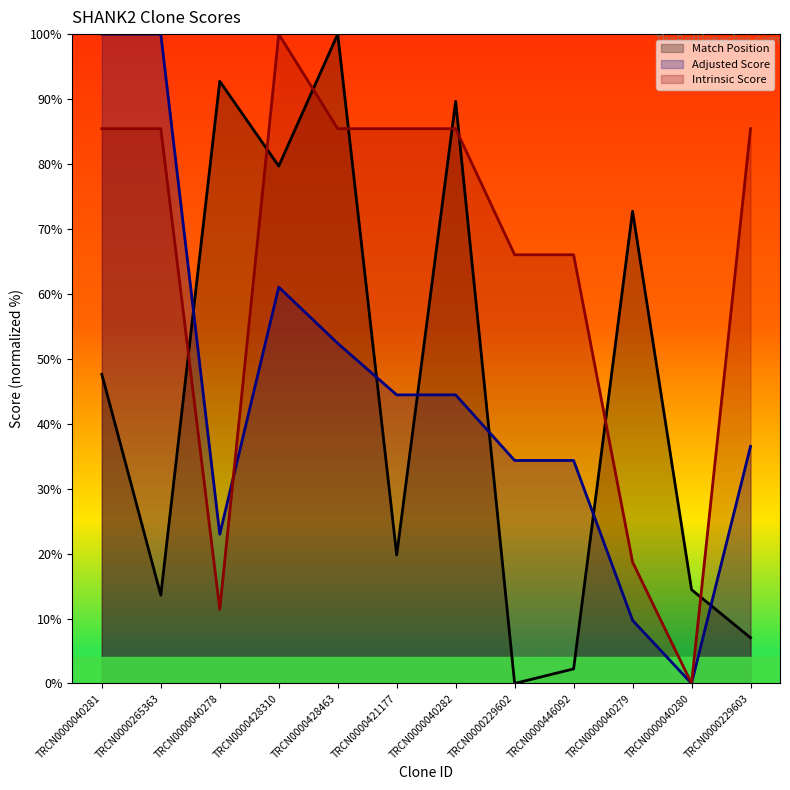

What position from the left is TRCN0000040280?

11